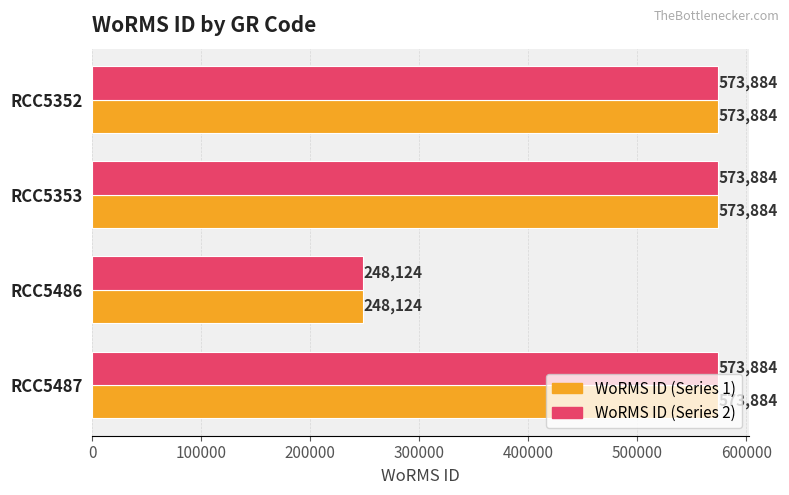

What is the total value across all series at RCC5352?

1147768